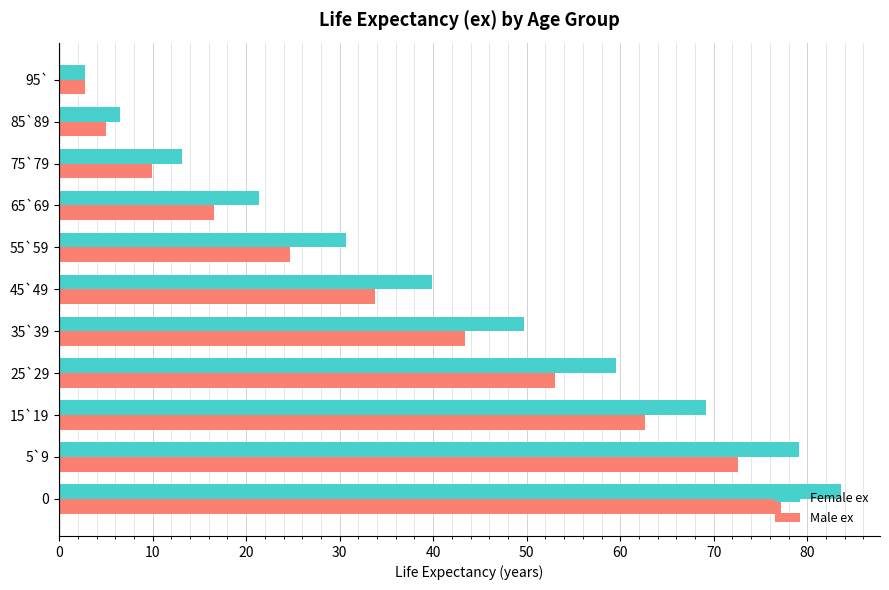

Which series has the largest range (max minus min)?

Female ex